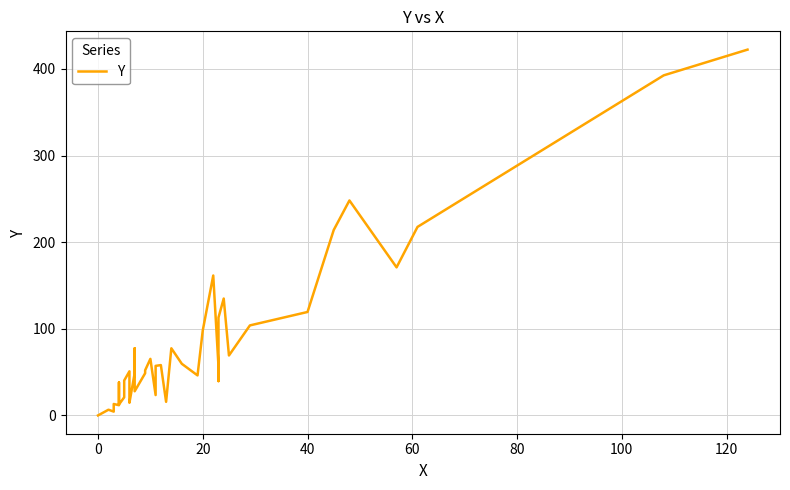

What is the difference between the maximum and minimum values?

422.2